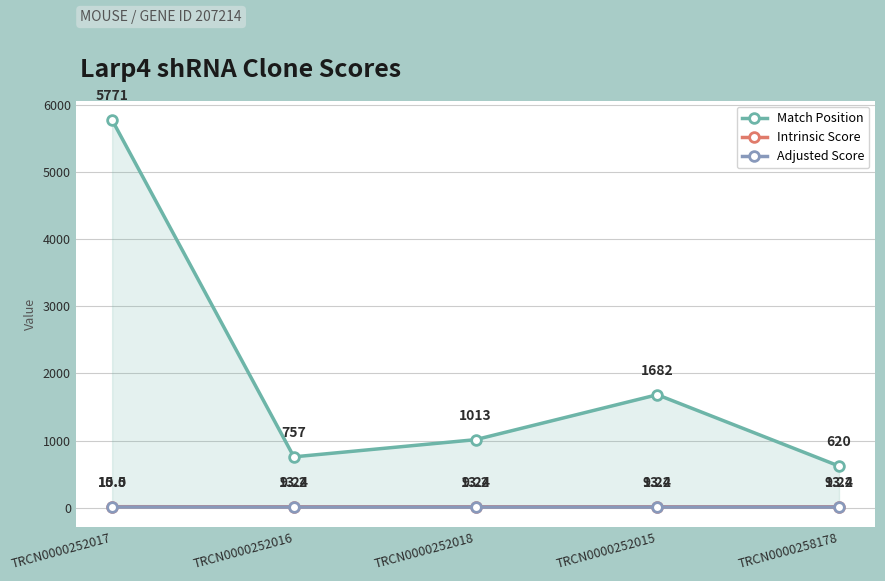

What is the lowest value of the Intrinsic Score series?

13.2